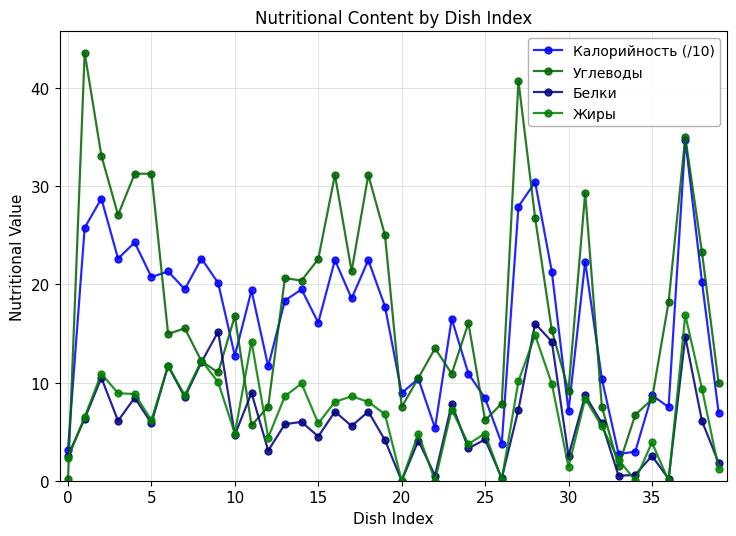

Which series has the widest spread of values?

Углеводы